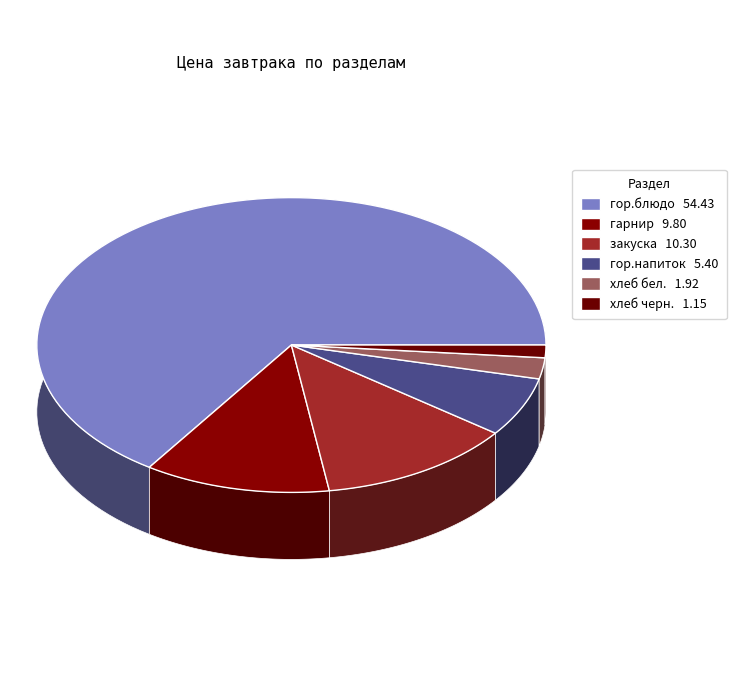

To the nearest percent, what percentage of the pie is хлеб черн.?

1%